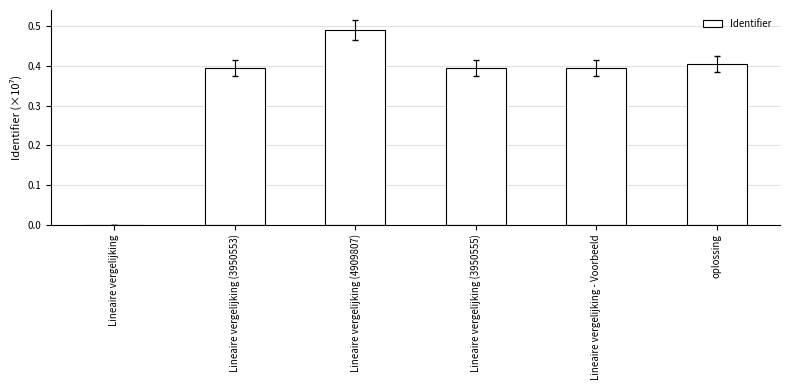

What is the sum of the values at Lineaire vergelijking (3950553) and Lineaire vergelijking (4909807)?

0.9